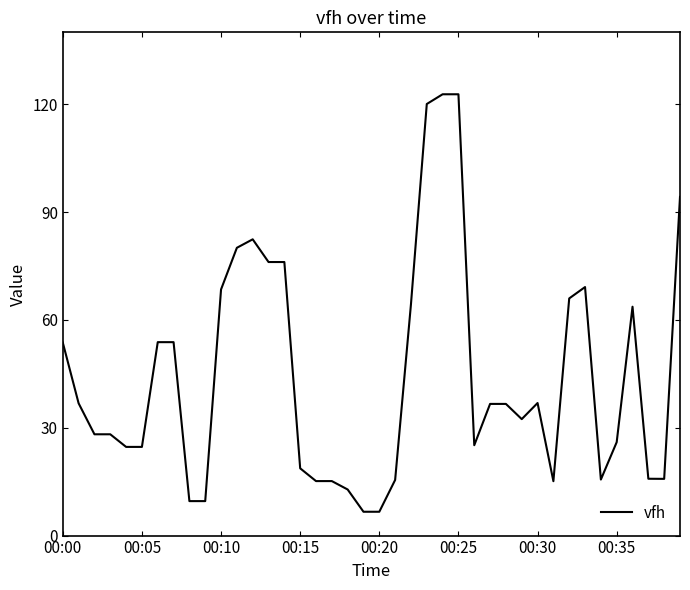

What is the smallest value displayed?

6.6